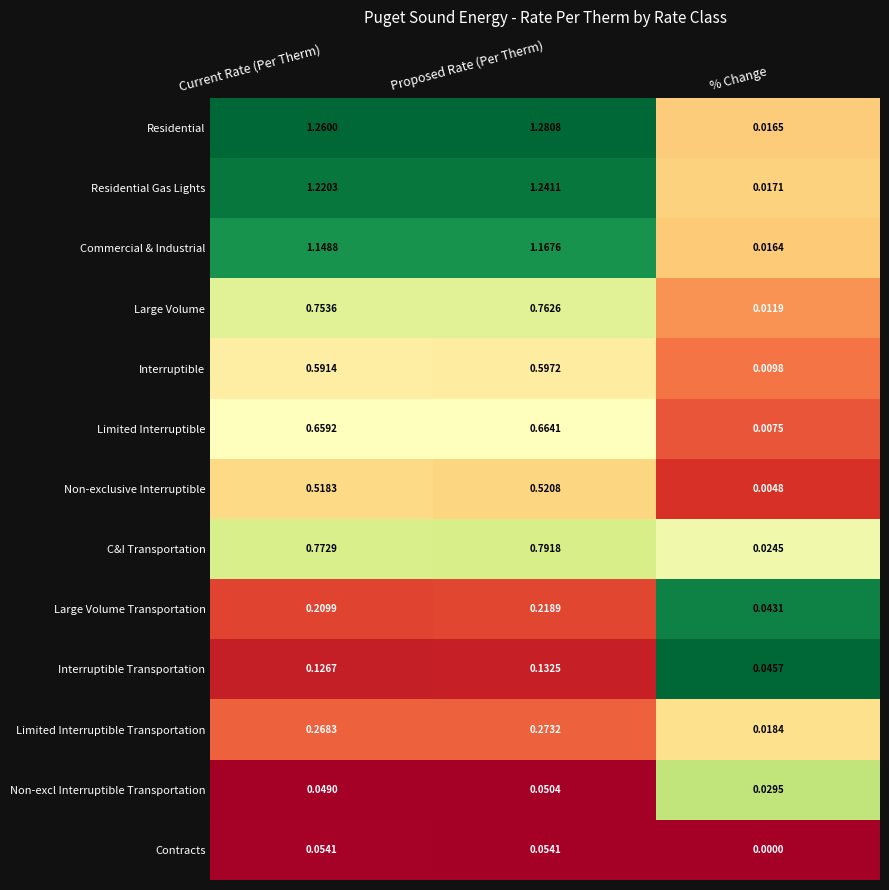

Which series has the largest total across all categories?

Residential